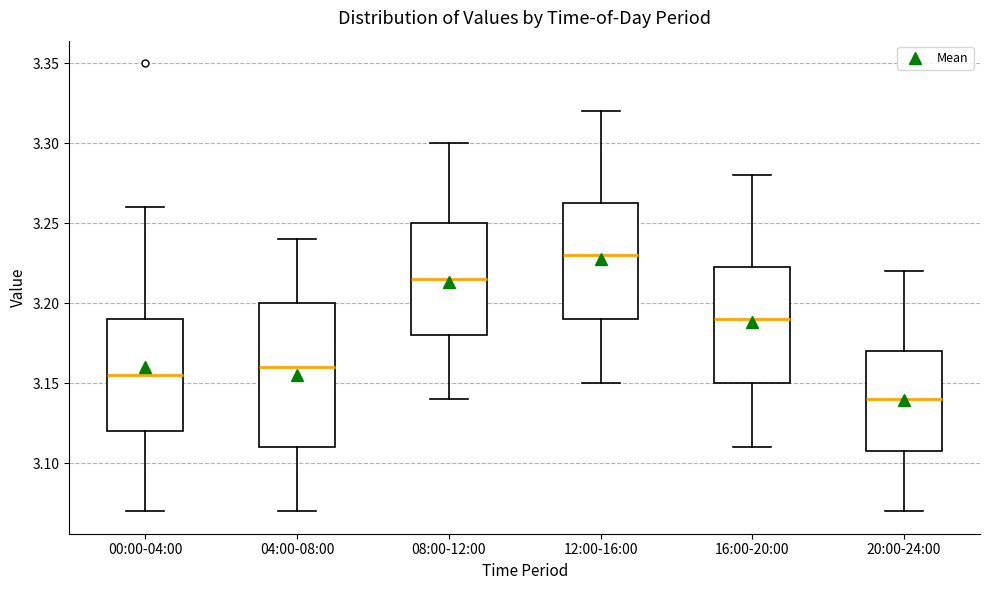

Which box is the tallest, from its lower edge to its upper edge?

04:00-08:00